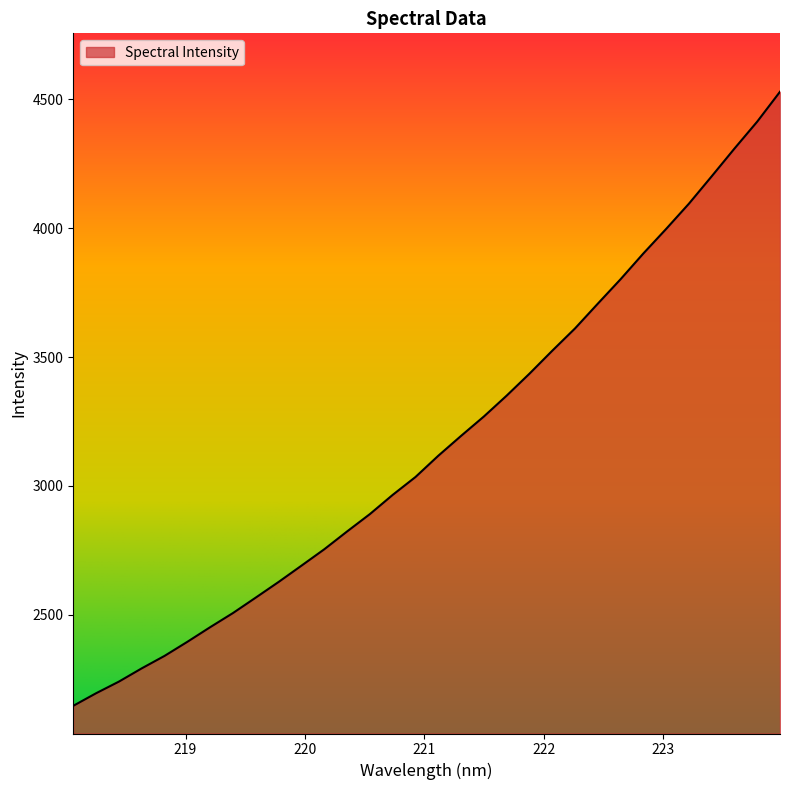

What is the difference between the second highest and minimum values?

2265.1